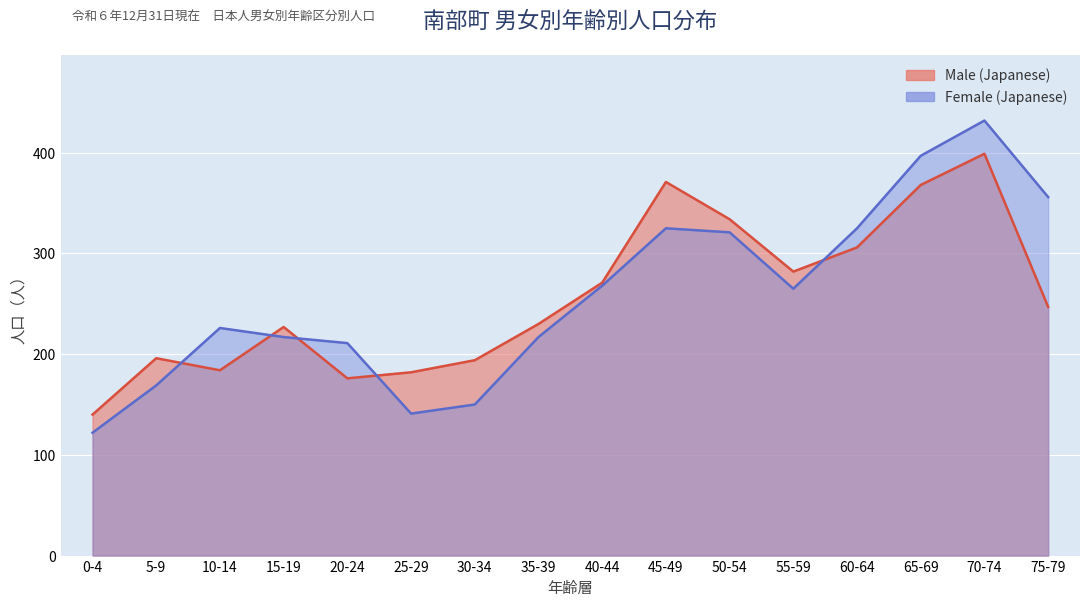

True or false: Male (Japanese) and Female (Japanese) intersect in this chart.

True